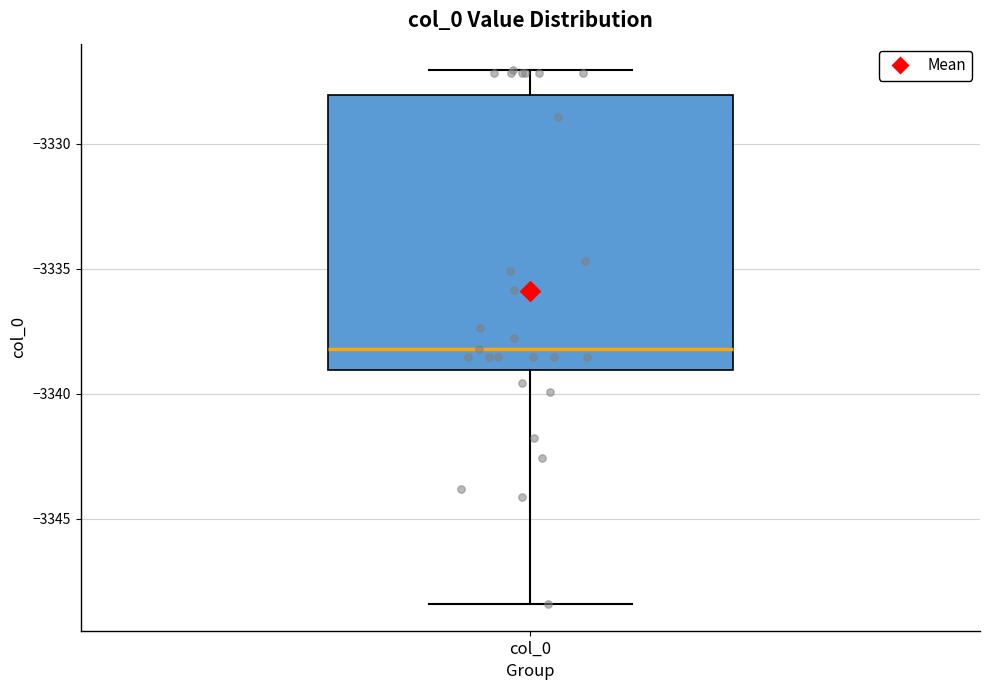

Where does the median line of the box for col_0 sit on the y-axis? The values are not printed on the chart, so give them approximately, as read against the axis.

-3338.0